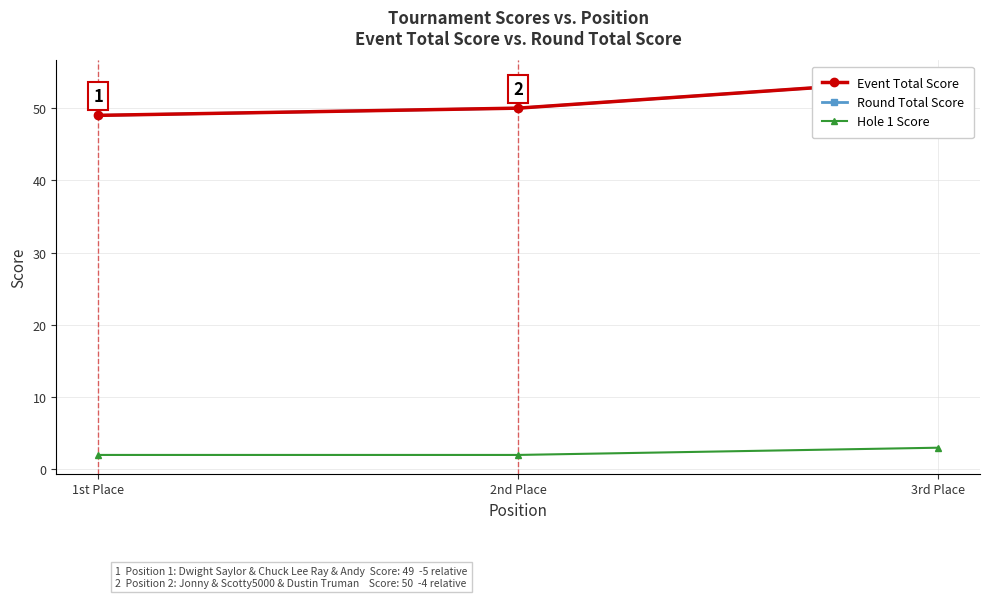

Which series has the largest range (max minus min)?

Event Total Score